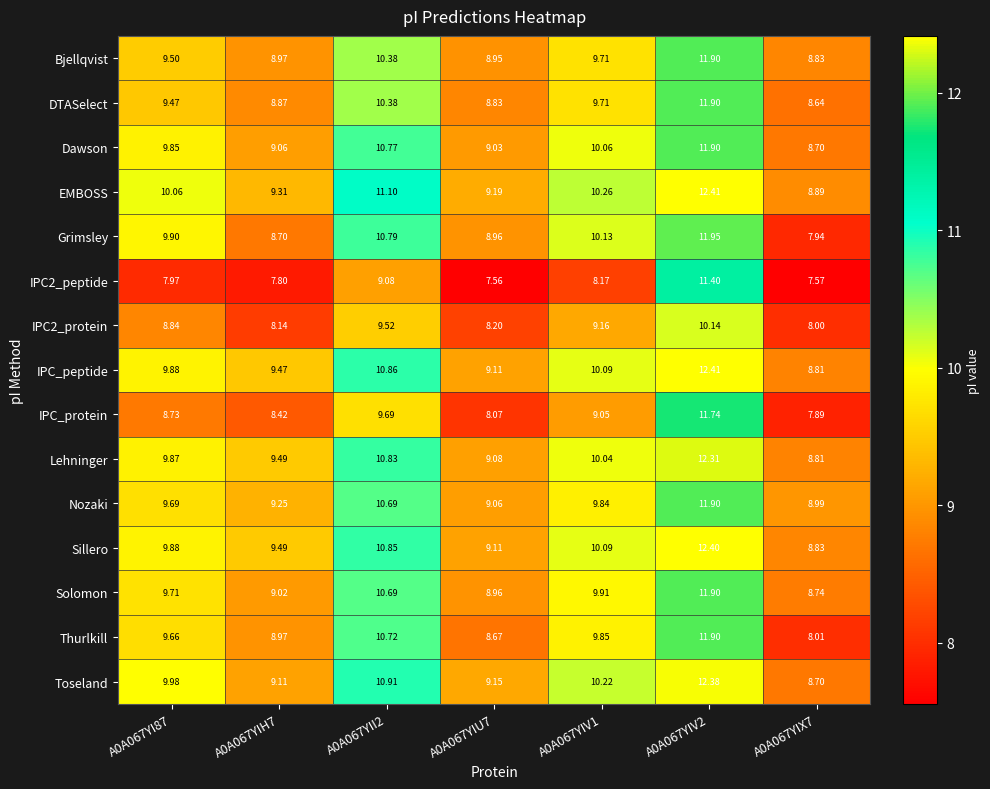

Which series has the widest spread of values?

Grimsley